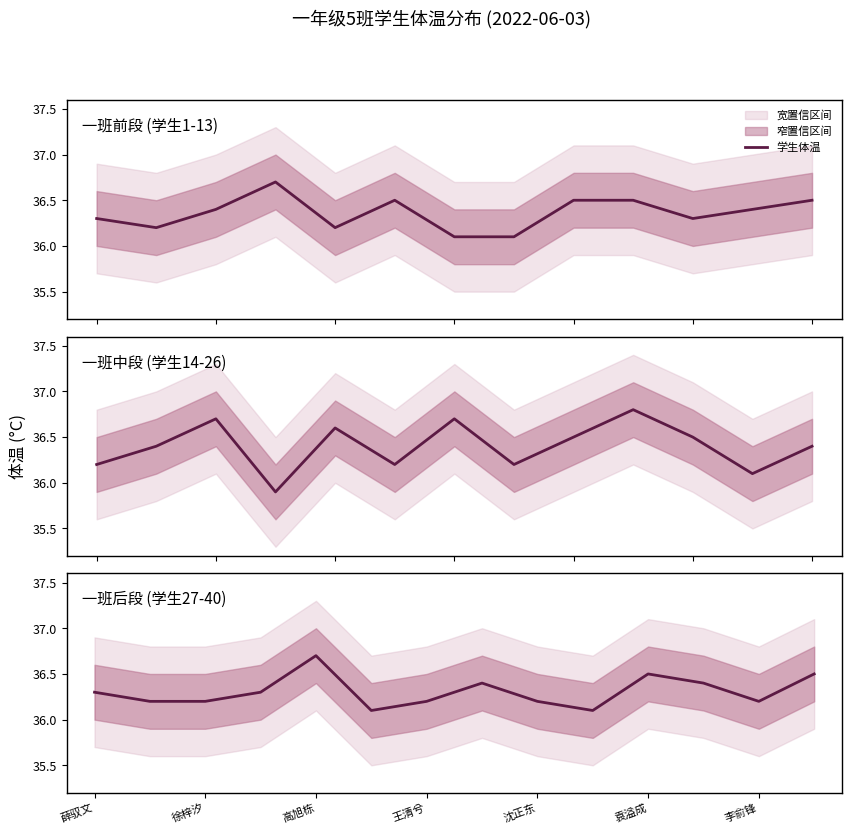

What position from the right is 薛驭文?

14